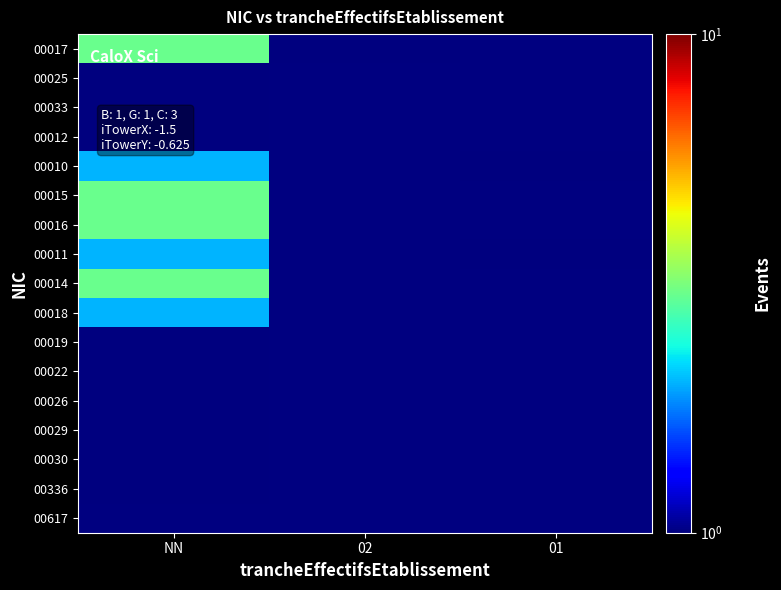

What is the minimum value for 00026?

1.0